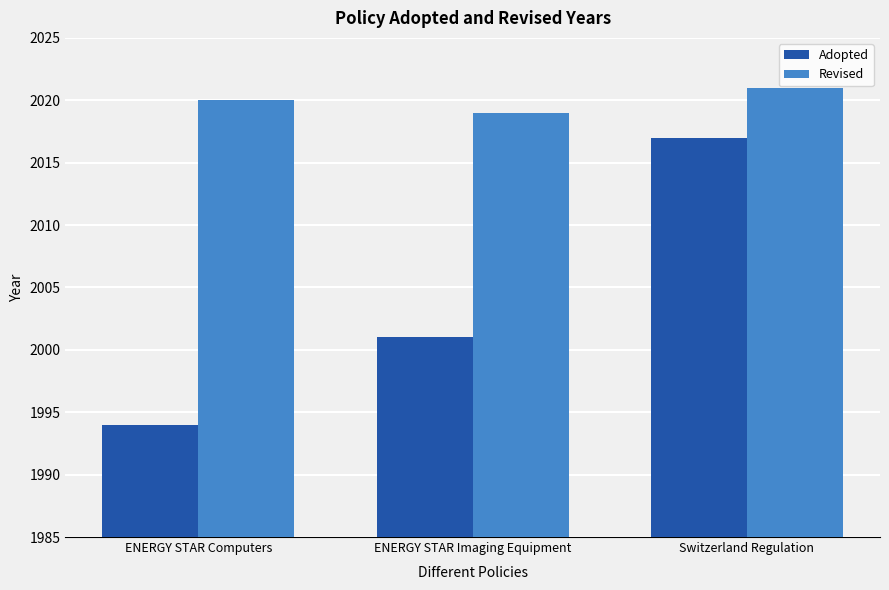

What is the sum of the Adopted values at ENERGY STAR Imaging Equipment and Switzerland Regulation?

4018